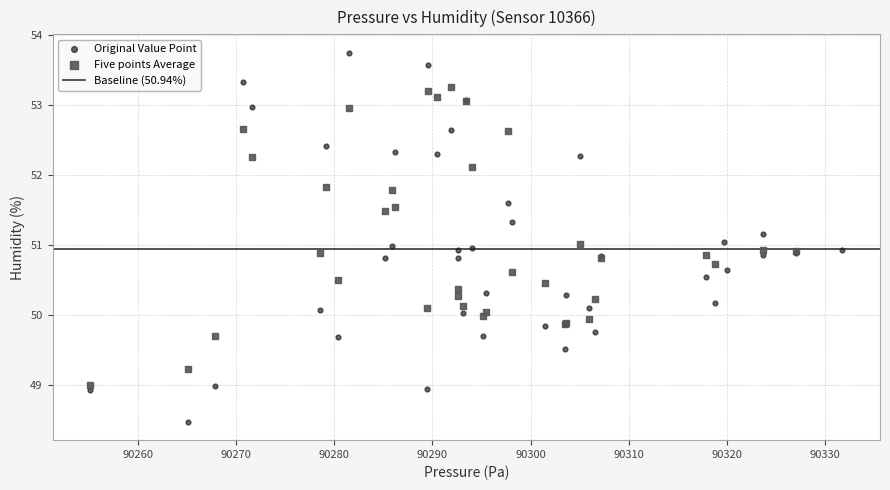

Which series reaches the maximum Y coordinate?

Original Value Point